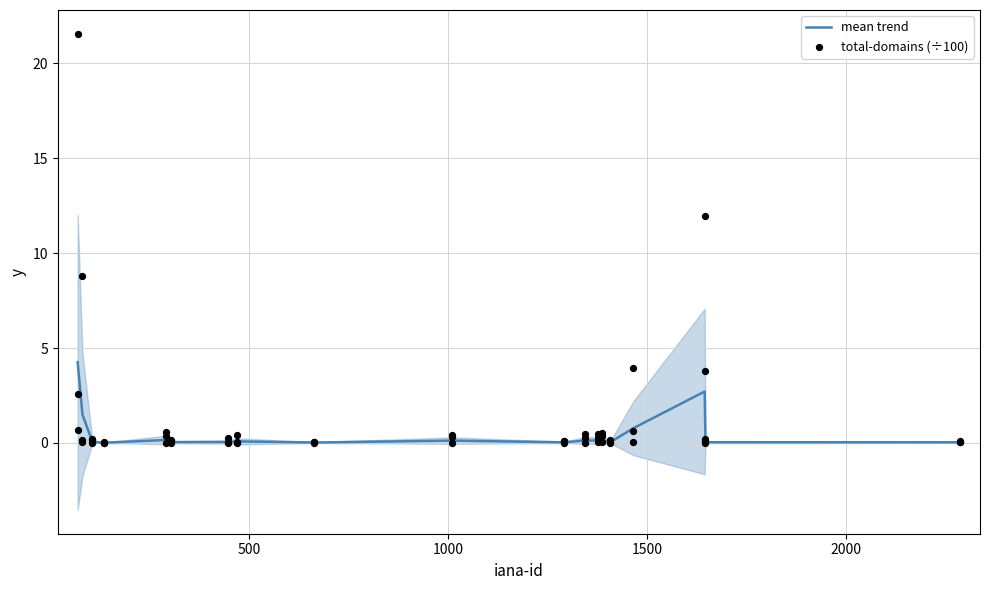

What is the highest value of the mean trend series?

4.3